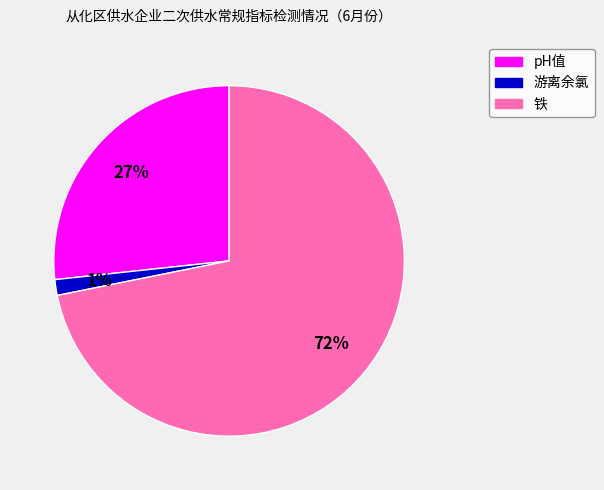

Is there a majority slice in this chart?

Yes